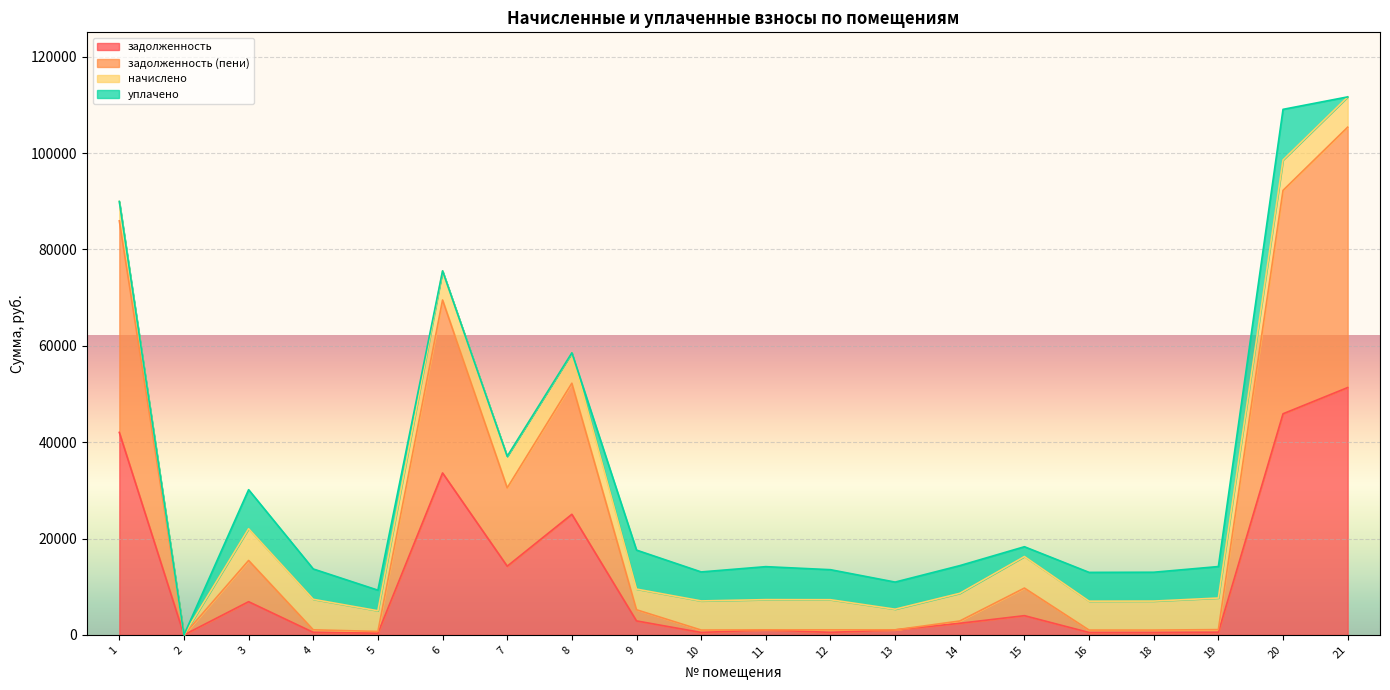

True or false: задолженность and задолженность (пени) cross at least once.

False